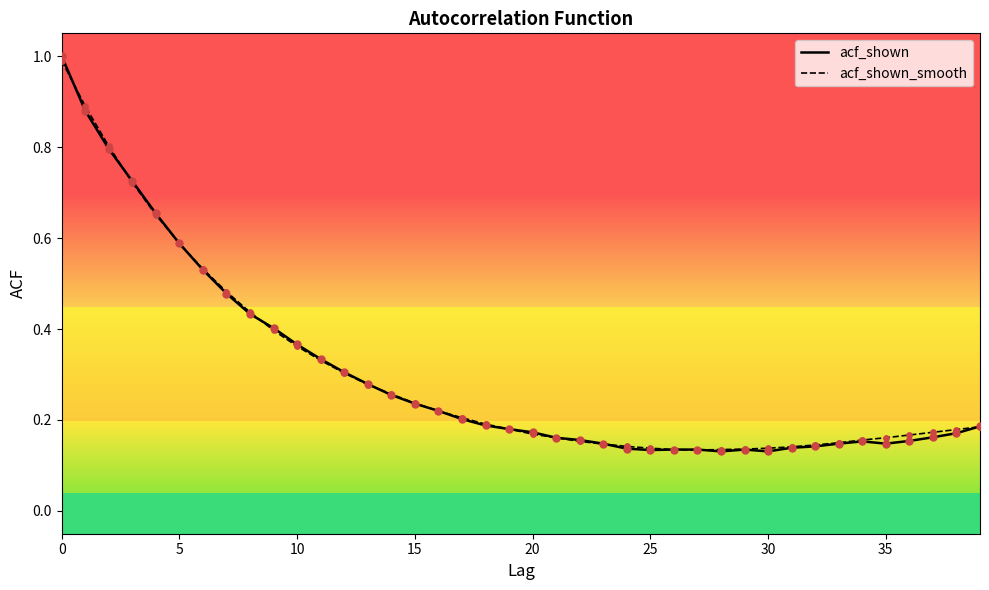

Which series contains the highest Y value?

acf_shown